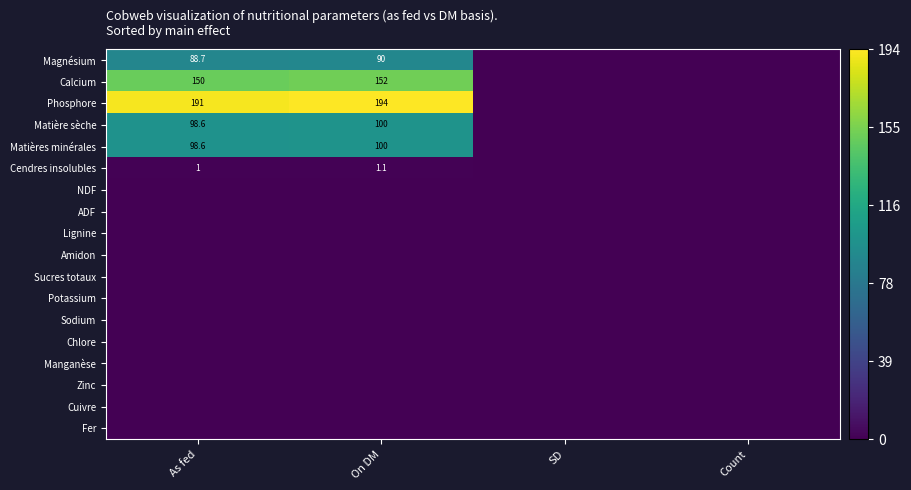

Rank the series by their maximum value, from lowest to highest.

NDF, ADF, Lignine, Amidon, Sucres totaux, Potassium, Sodium, Chlore, Manganèse, Zinc, Cuivre, Fer, Cendres insolubles, Magnésium, Matière sèche, Matières minérales, Calcium, Phosphore